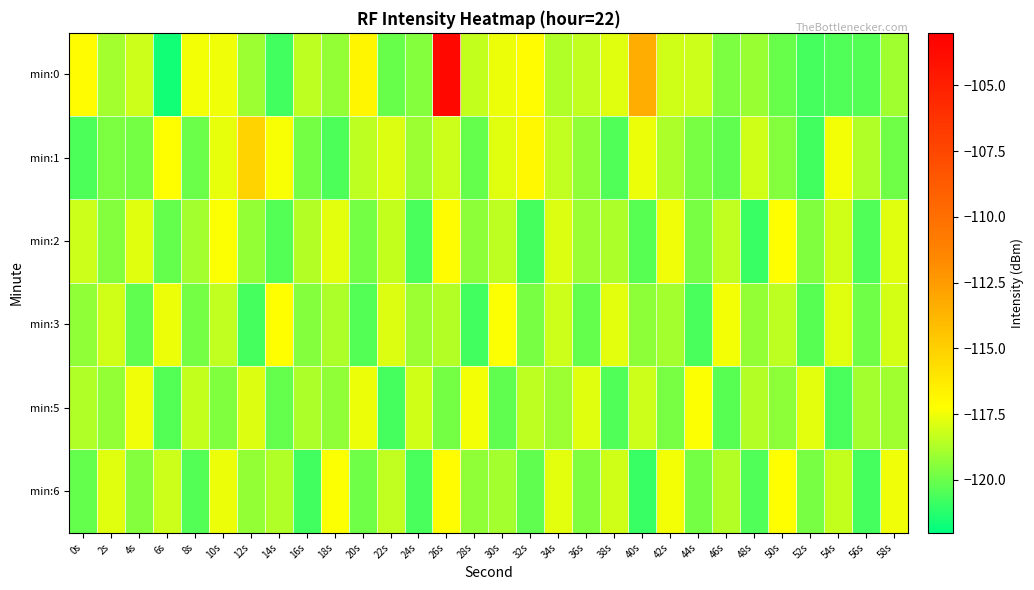

What is the total value across all series at 24s?

-717.0